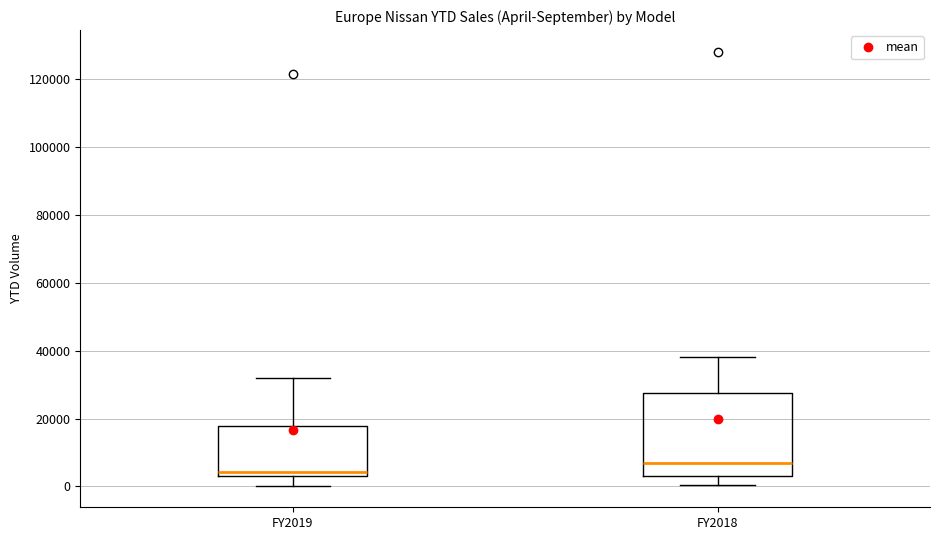

Which box's median line is the highest?

FY2018